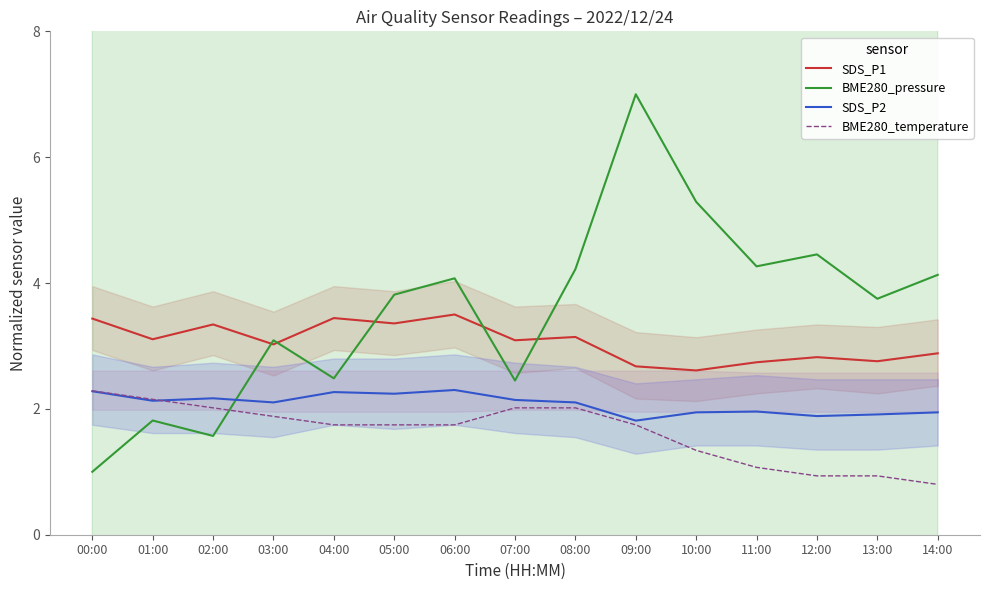

Read the SDS_P2 value at 12:00.

1.9